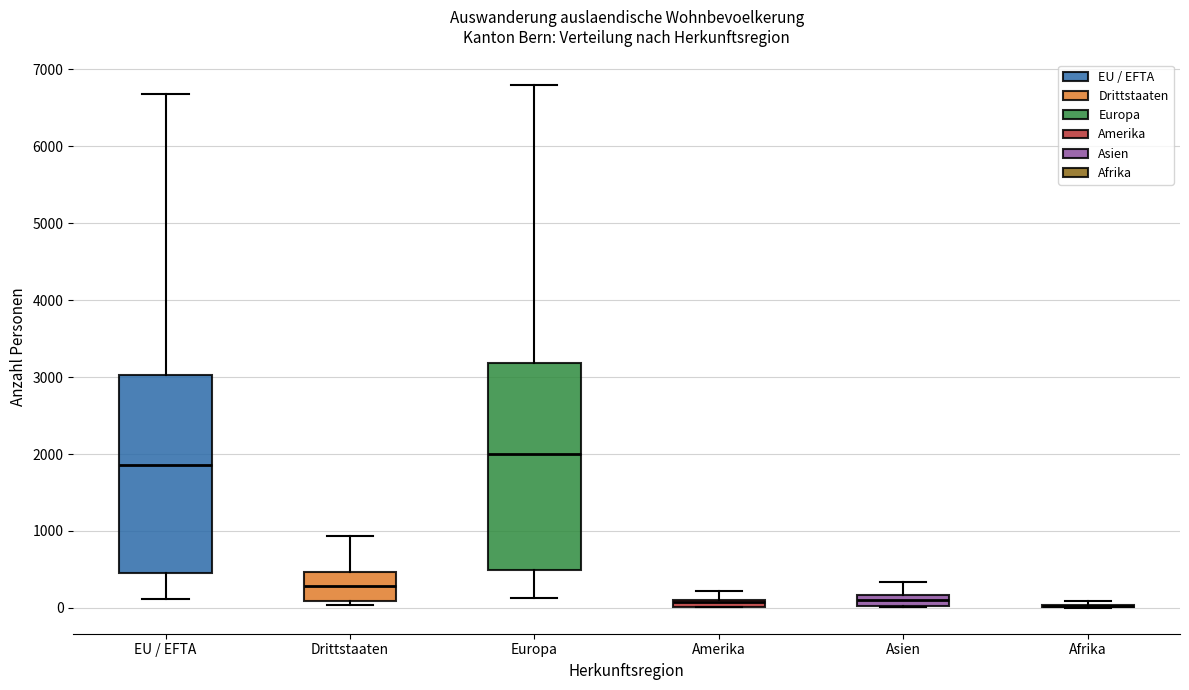

Where is the lower edge of the box for Amerika on the y-axis? The values are not printed on the chart, so give them approximately, as read against the axis.

0